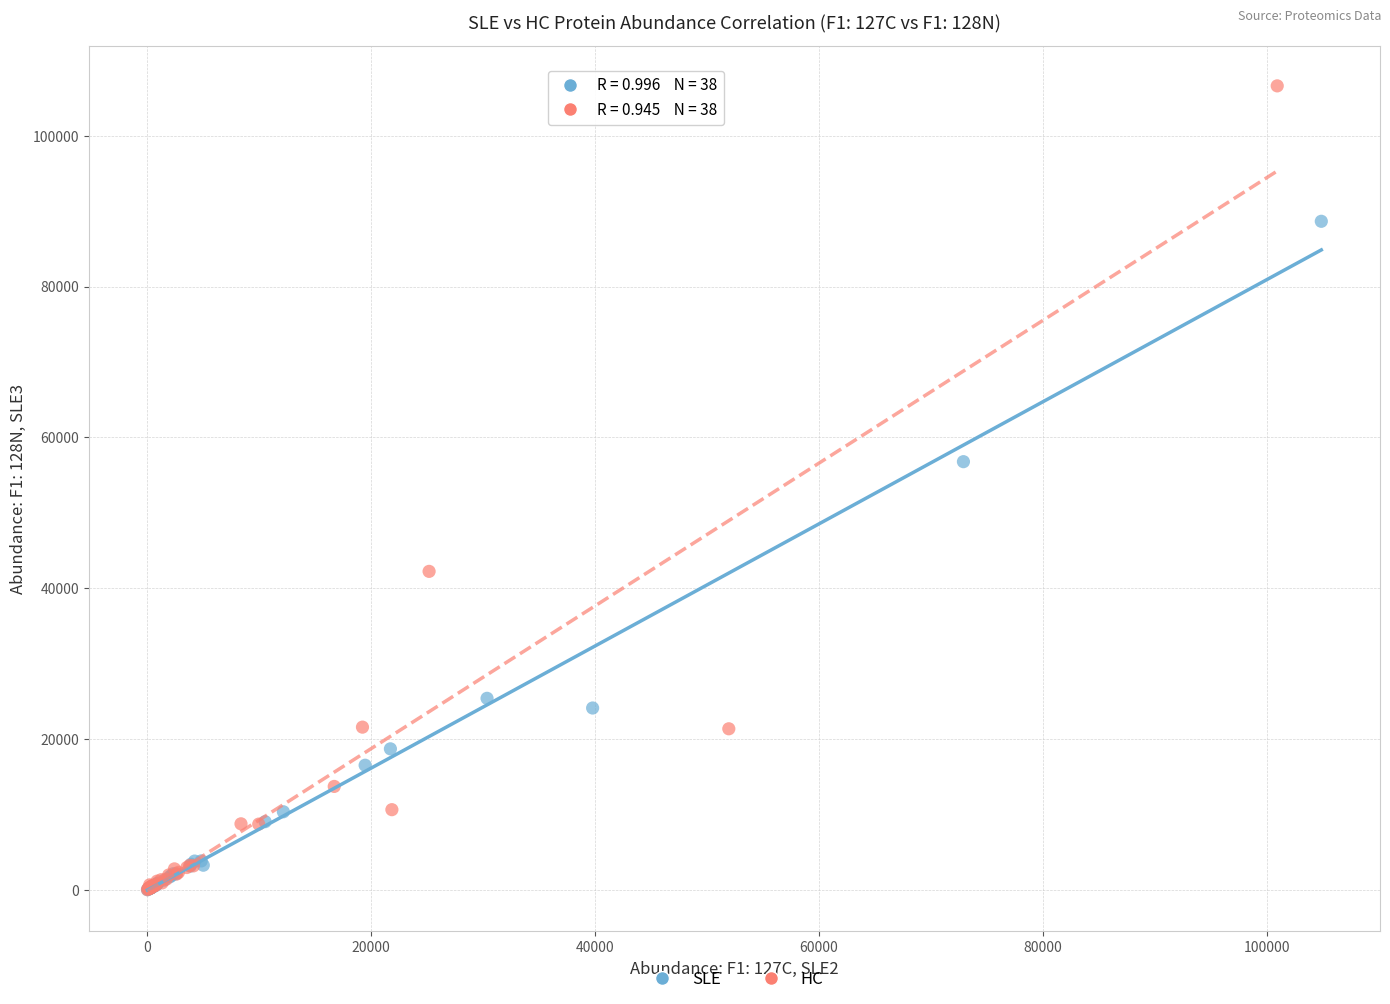

Which series has the widest spread of Y values?

HC